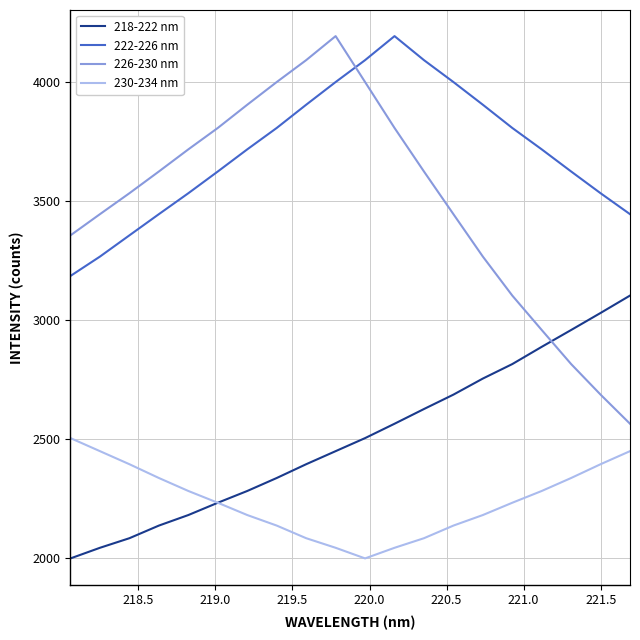

What is the lowest value of the 222-226 nm series?

3184.7